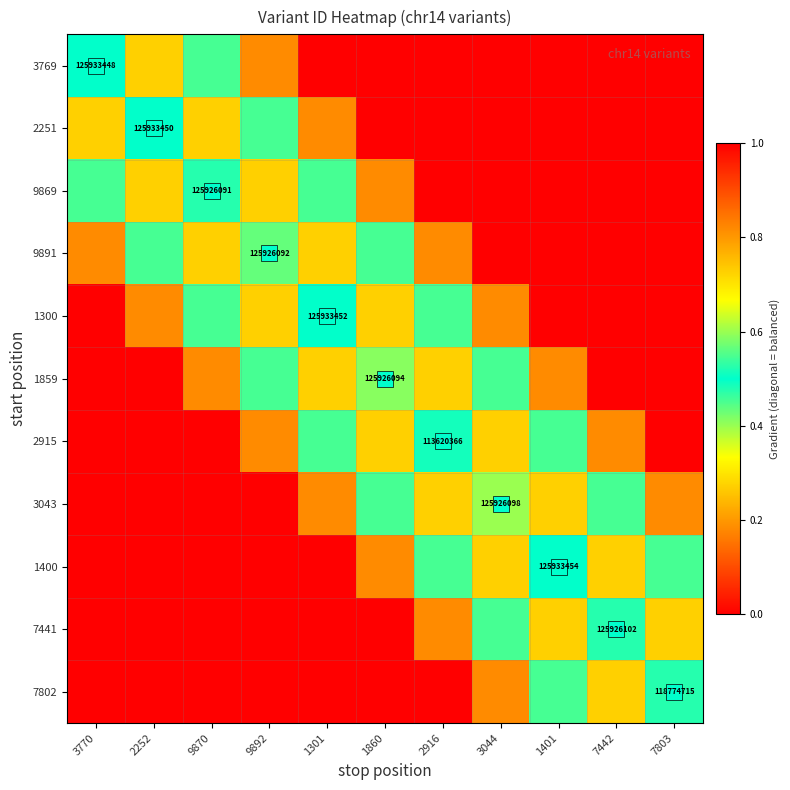

Is it true that 9891 equals 0.1 at 3770?

False